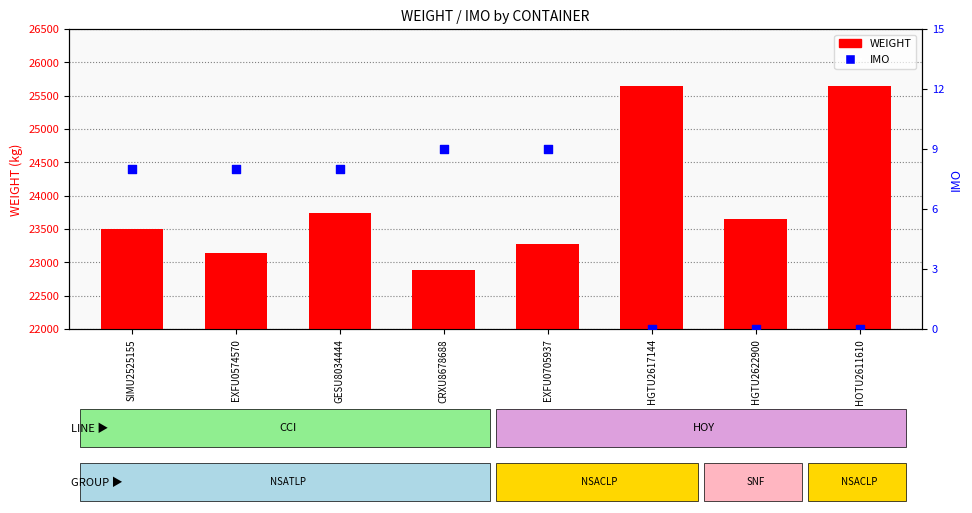

Which series has the largest total across all categories?

WEIGHT